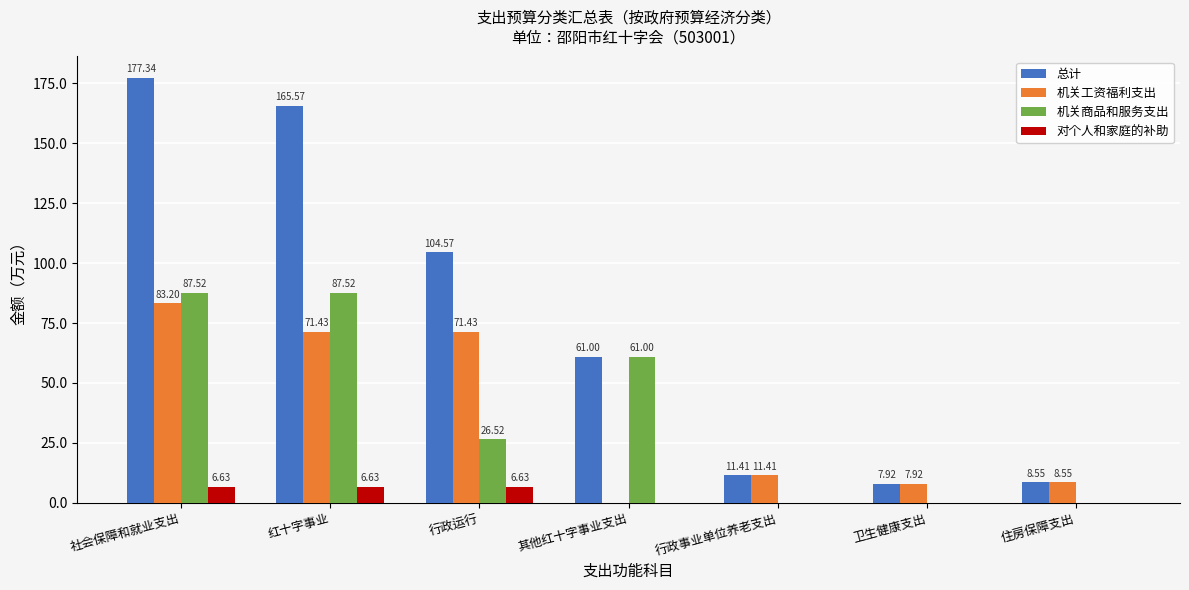

Between 红十字事业 and 行政事业单位养老支出, which series saw the biggest shift?

总计